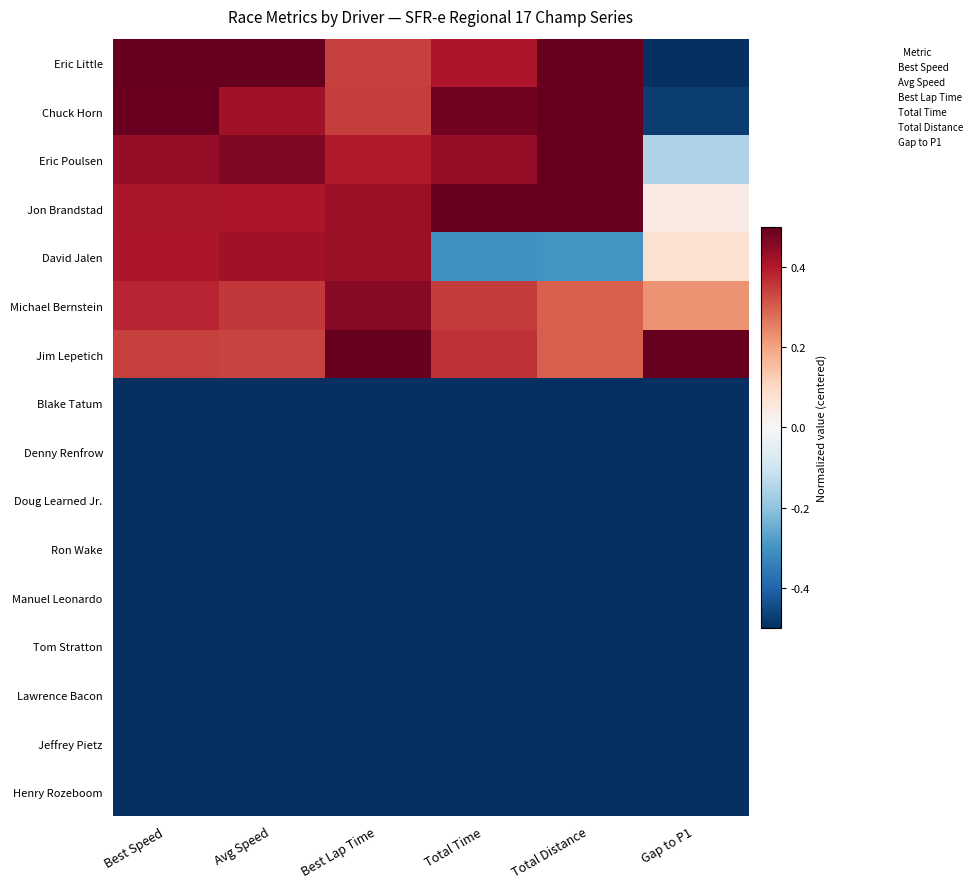

What is the difference between the highest and lowest values at Avg Speed?

1.0